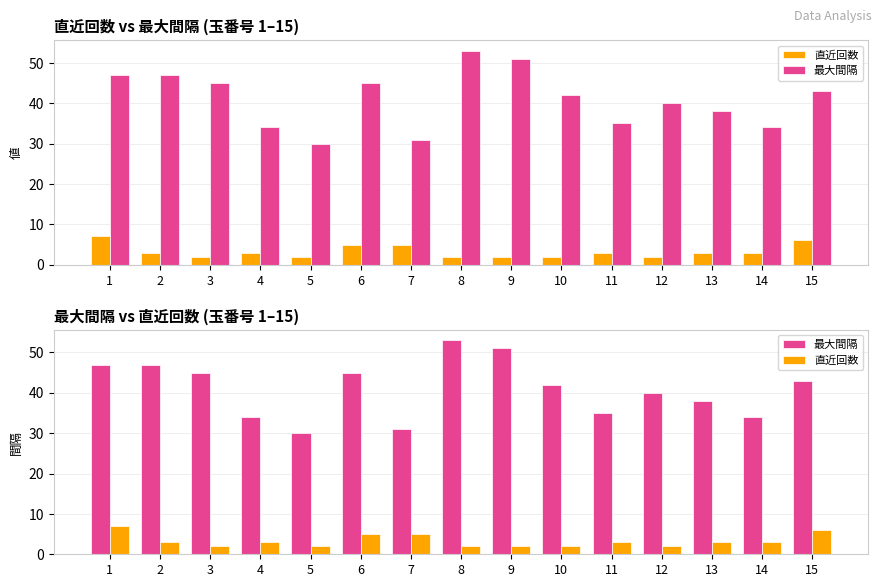

Count the number of categories in the chart.

15